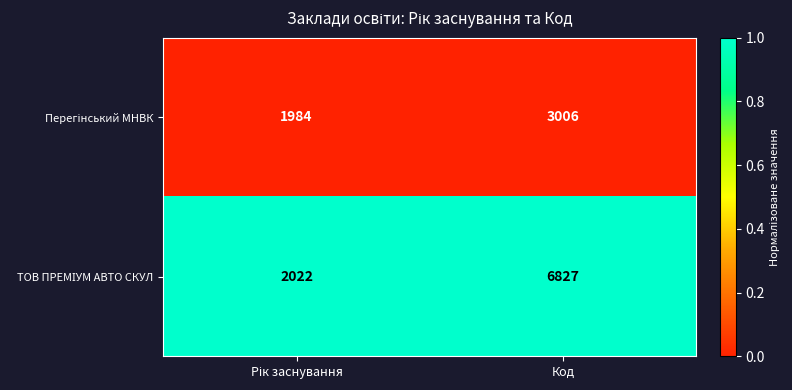

At which category is the sum across all series the highest?

Код